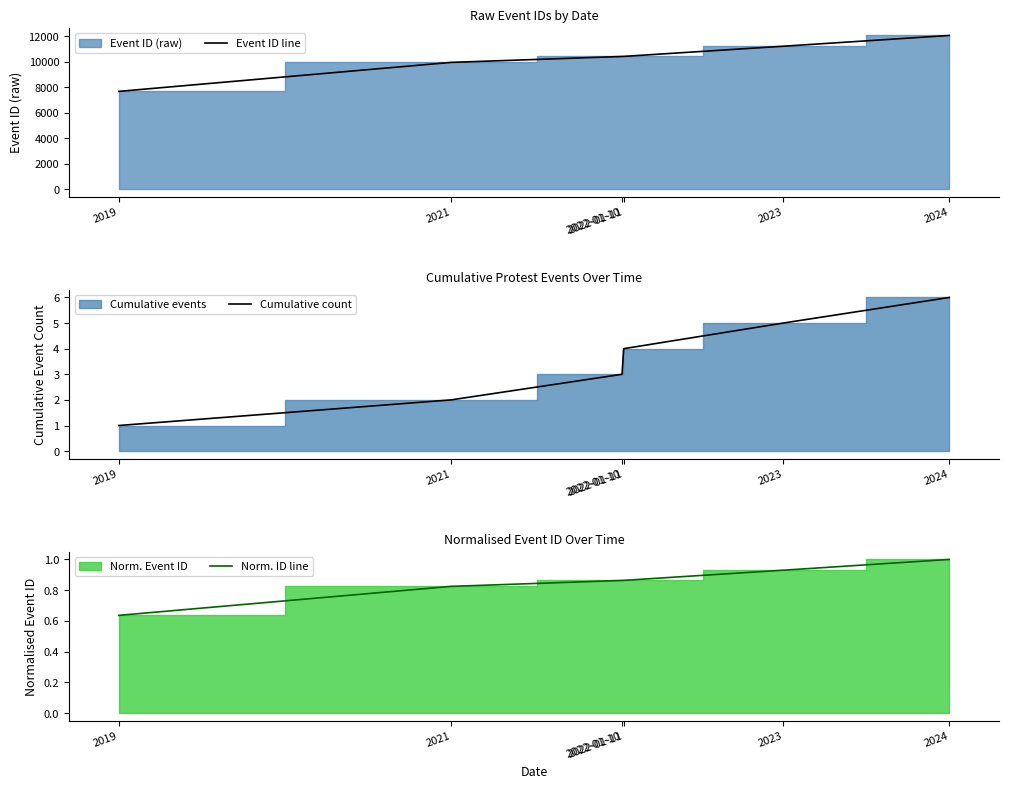

What is the maximum value shown in the chart?

12063.0